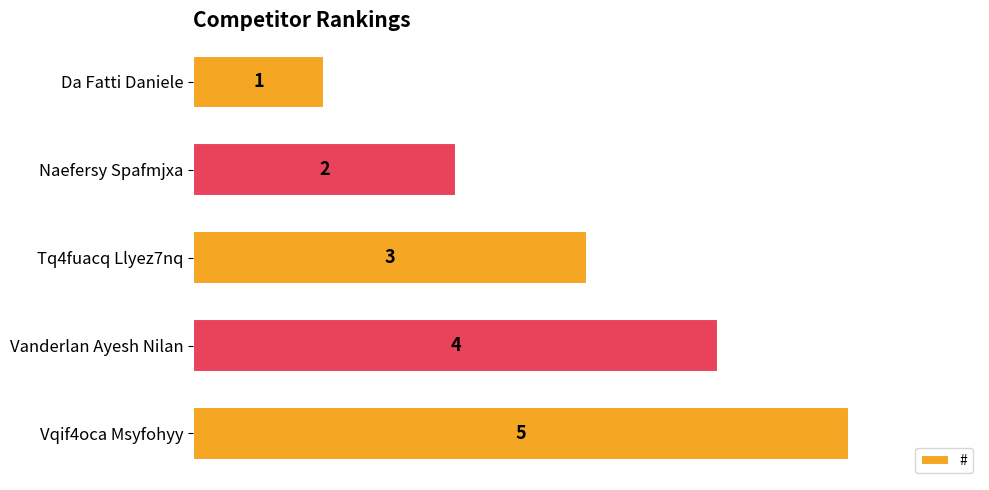

Is it true that the value at Tq4fuacq Llyez7nq is 3?

True